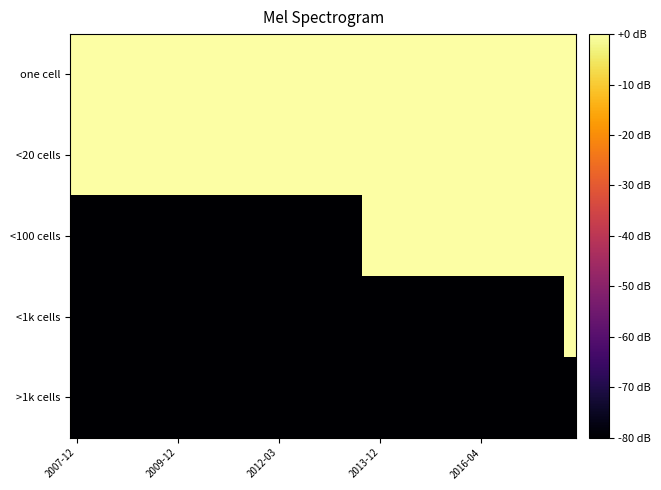

Rank the series by their maximum value, from lowest to highest.

>1k cells, <1k cells, <100 cells, <20 cells, one cell